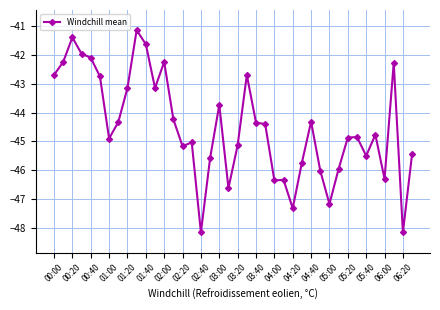

What is the value of the 9th point from the left?

-43.1